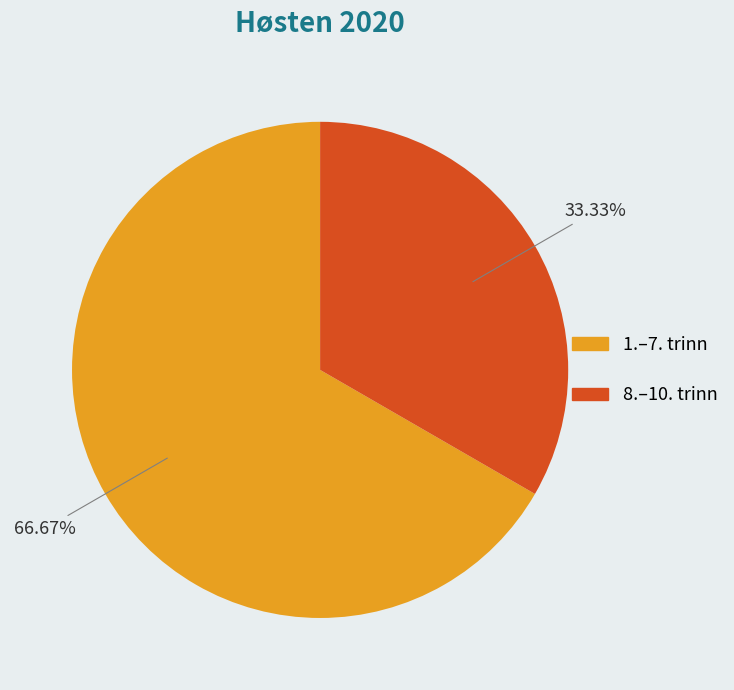

Rank the categories by value from highest to lowest.

1.–7. trinn, 8.–10. trinn